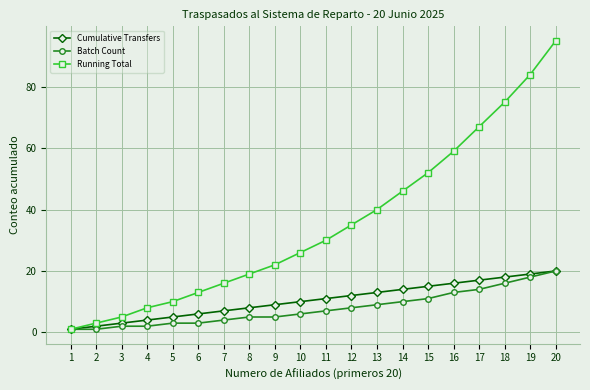

Is this an area chart (filled region under the line)?

No